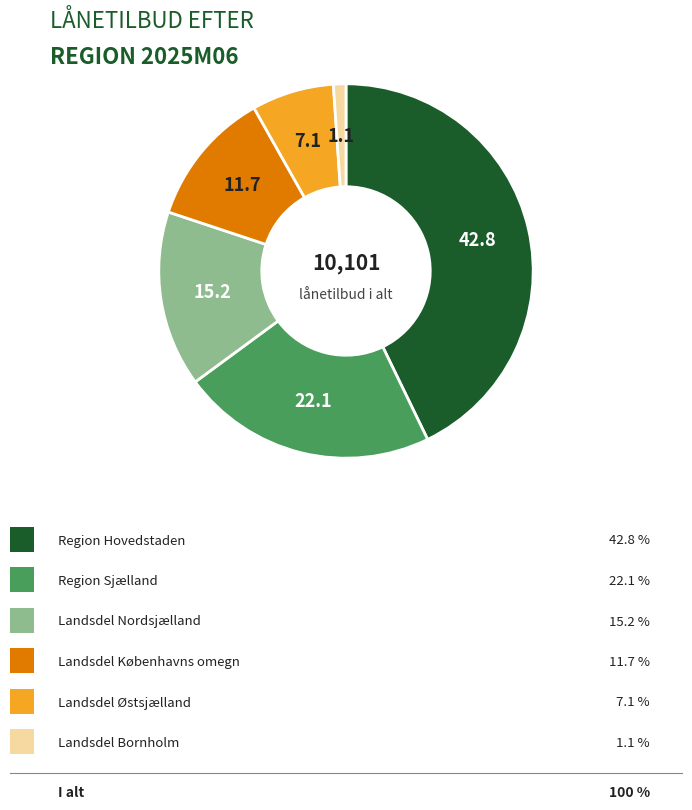

Is there any slice that represents more than half of the pie?

No